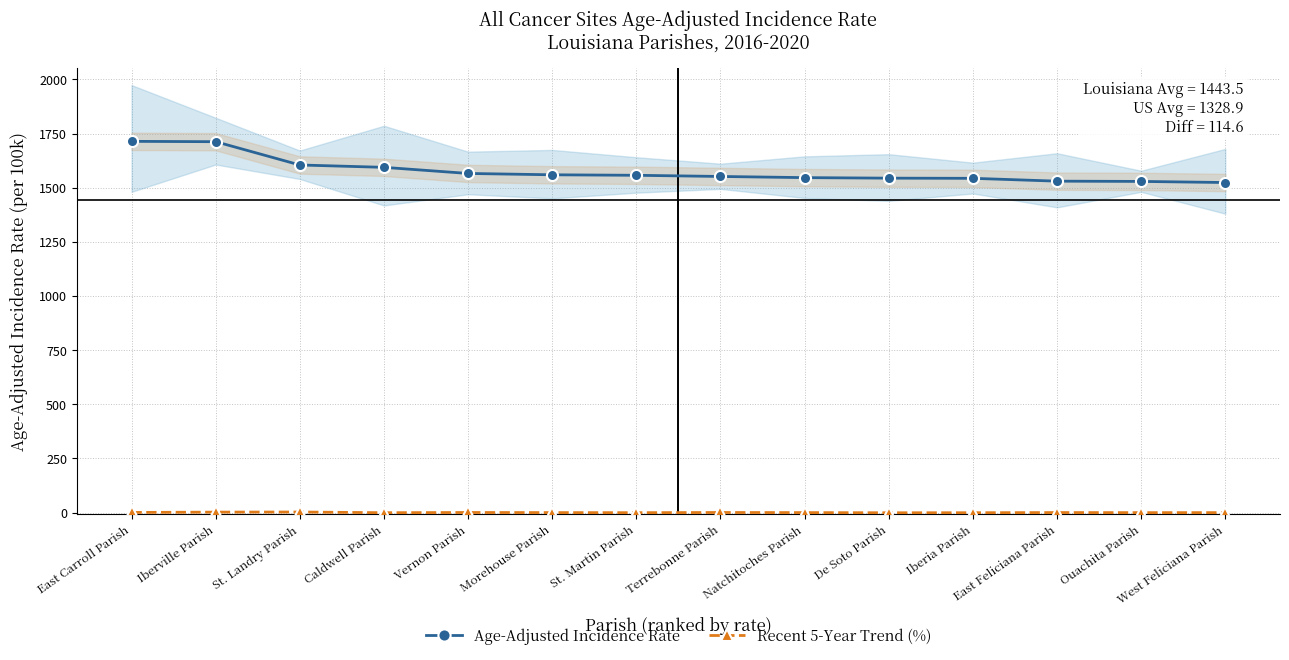

What is the difference between the highest and lowest values at Vernon Parish?

1565.2